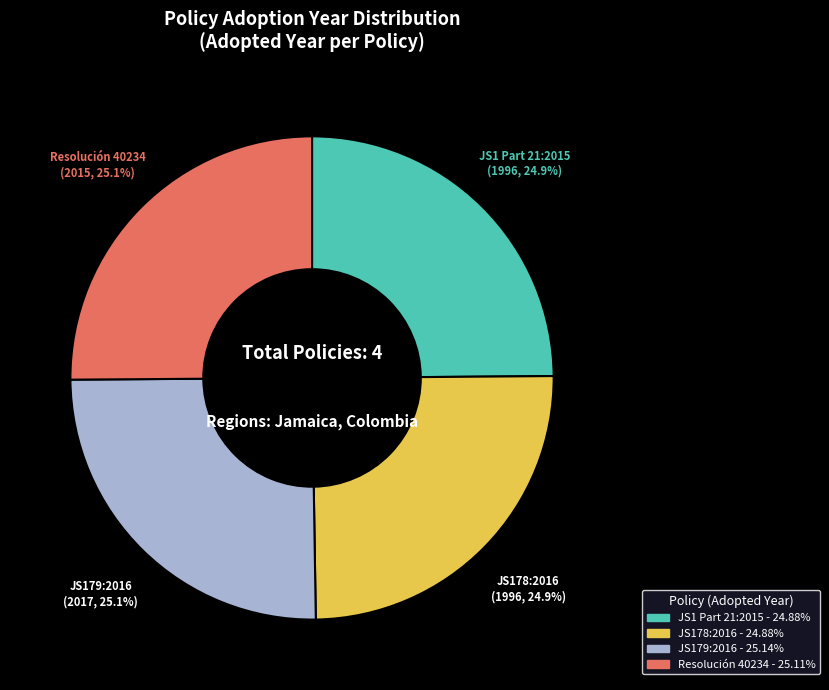

Is it true that JS1 Part 21:2015 is 11% of the pie?

False